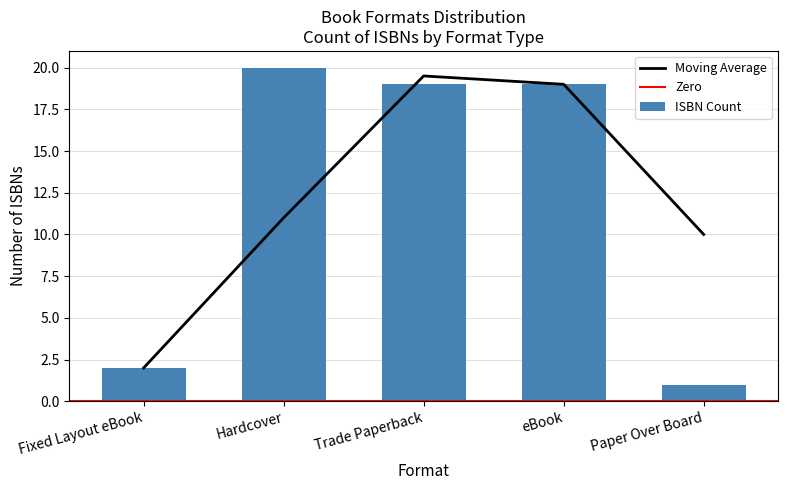

Read the Moving Average value at Trade Paperback.

19.5